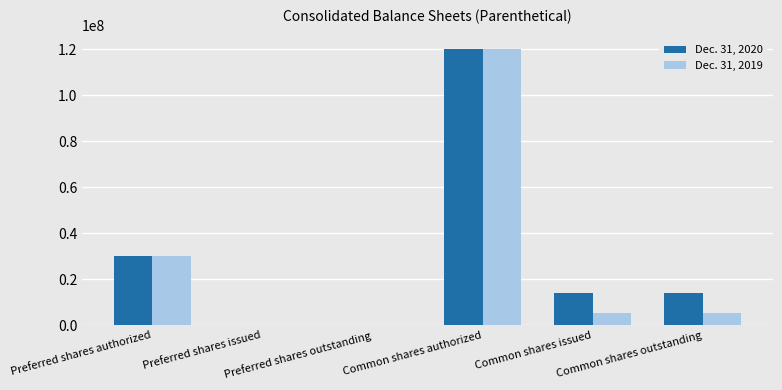

Reading left to right, transcribe all the data shown in this chart.

Dec. 31, 2020: Preferred shares authorized=30000000	Preferred shares issued=0	Preferred shares outstanding=0	Common shares authorized=120000000	Common shares issued=13984441	Common shares outstanding=13984441
Dec. 31, 2019: Preferred shares authorized=30000000	Preferred shares issued=0	Preferred shares outstanding=0	Common shares authorized=120000000	Common shares issued=5196000	Common shares outstanding=5196000